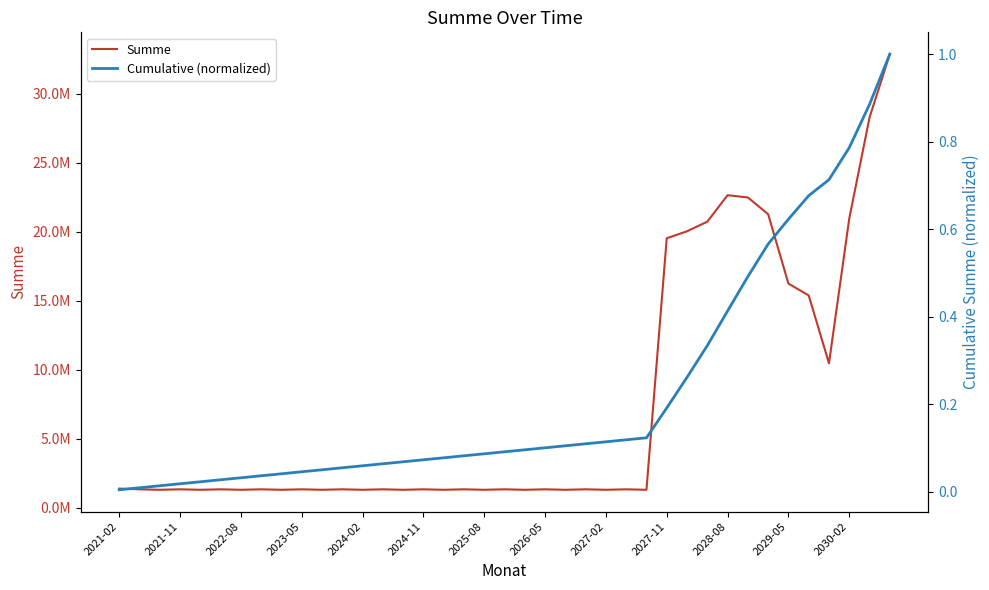

True or false: Cumulative (normalized) and Summe cross at least once.

False